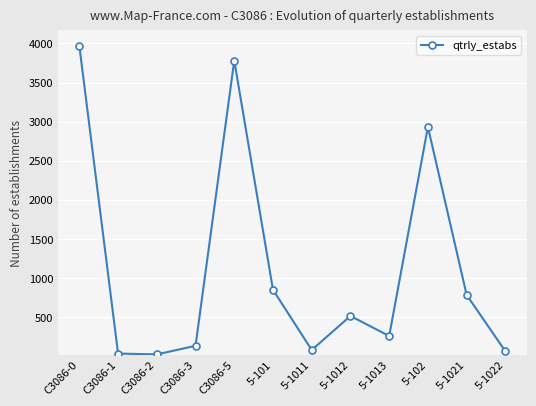

What is the maximum value shown in the chart?

3968